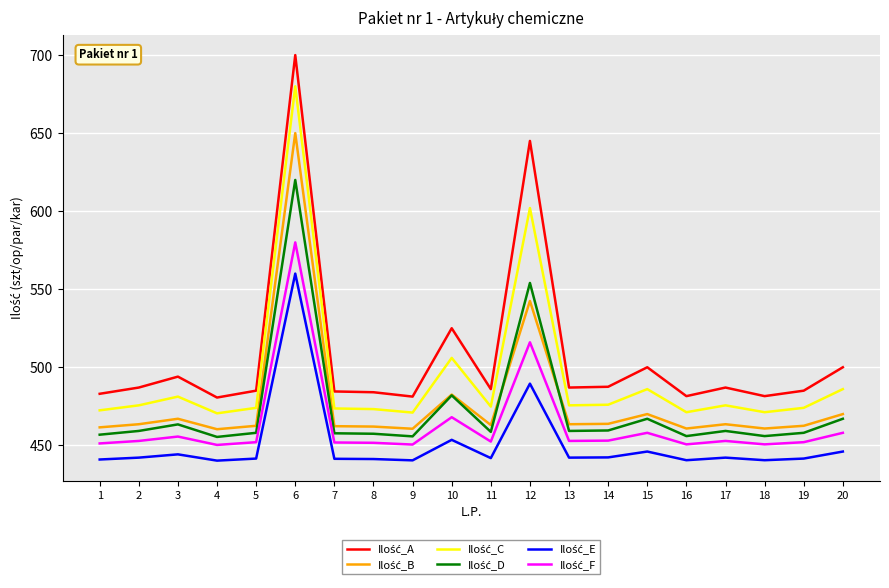

At which category is the sum across all series the highest?

6